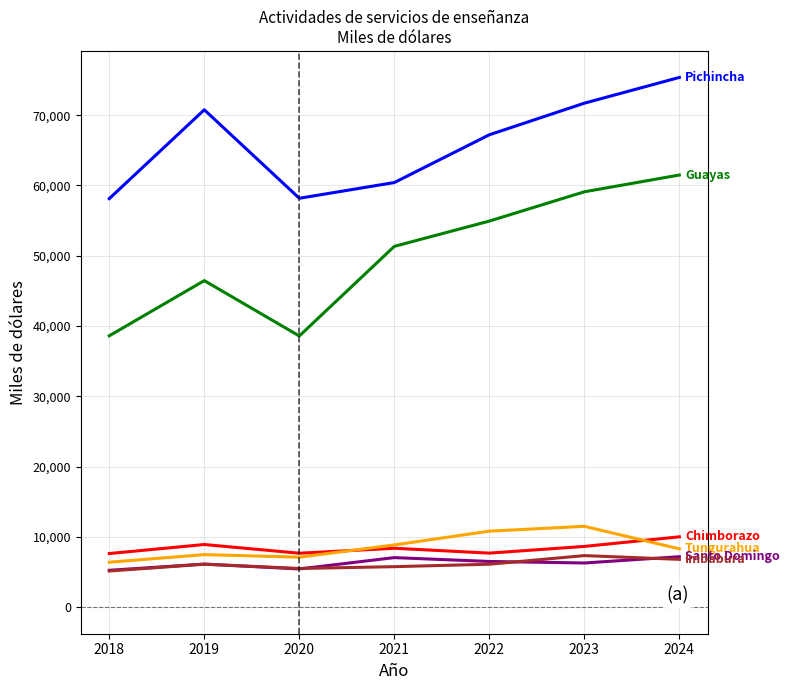

What is the minimum value shown in the chart?

5152